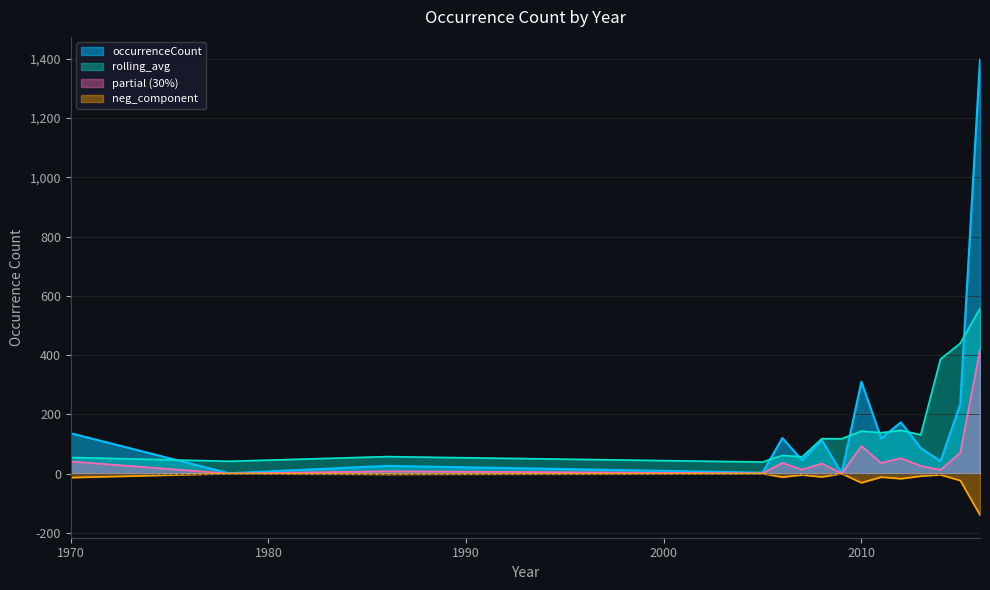

List the labels in order of 2017-12-22 value, largest first.

2016, 2010, 2015, 2012, 1970, 2006, 2011, 2008, 2013, 2007, 2014, 1986, 2005, 1978, 2009